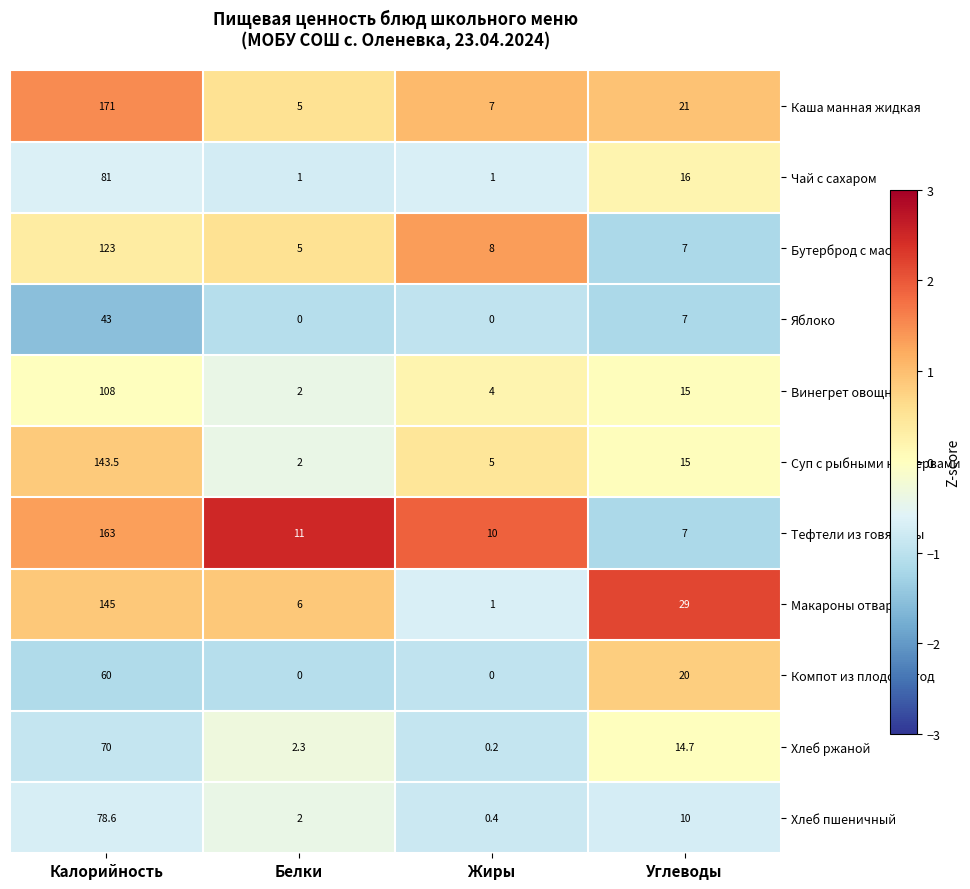

What is the spread (max minus min) of values at Углеводы?

22.0